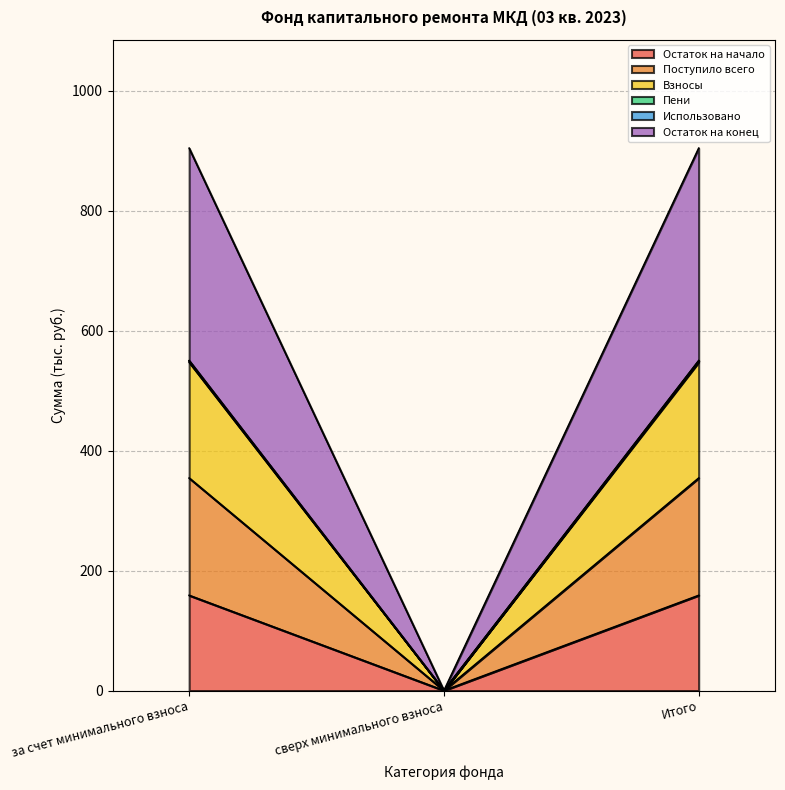

Which category has the lowest value in the Остаток на начало series?

сверх минимального взноса